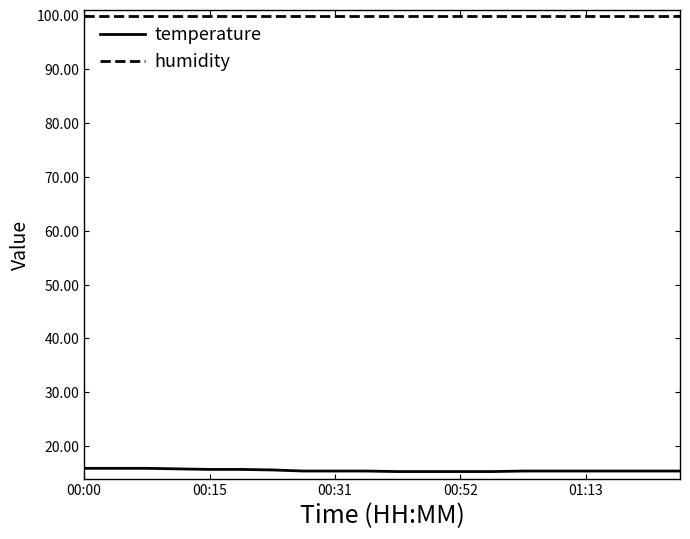

Rank the series by their average value, from lowest to highest.

temperature, humidity